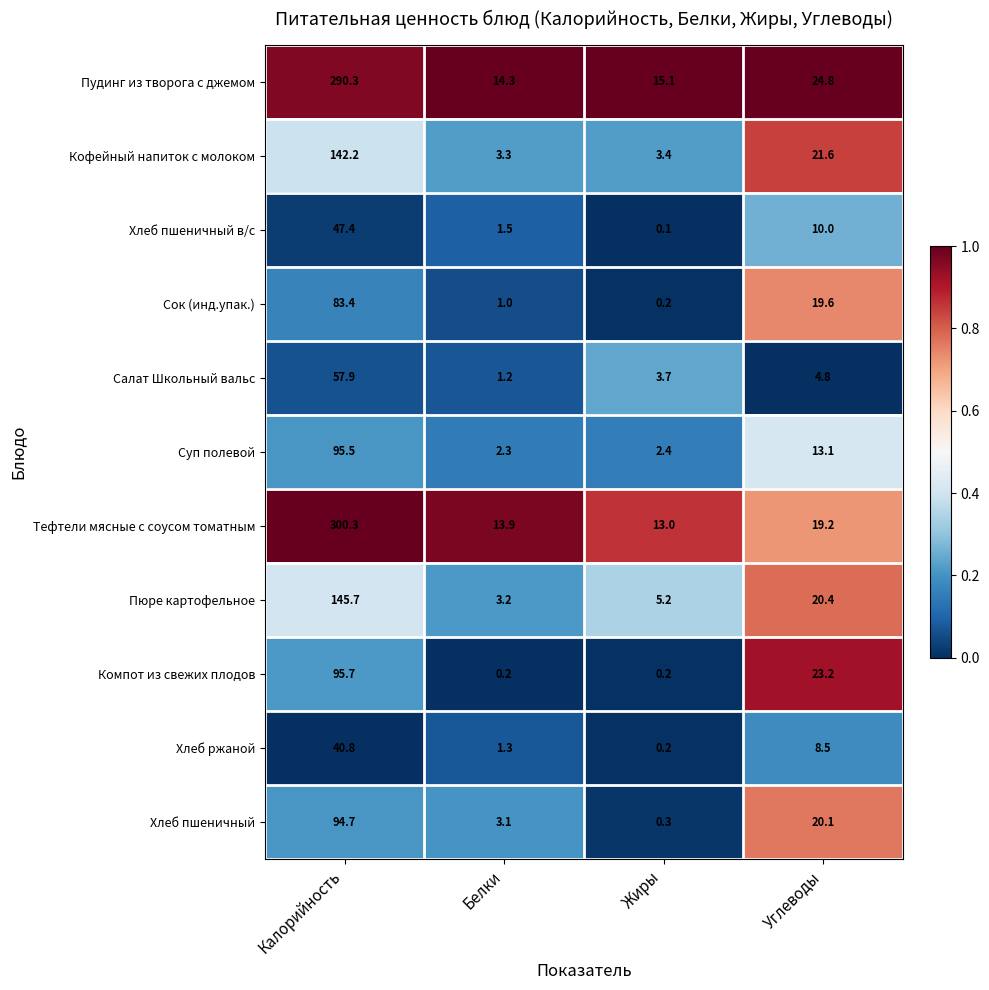

What is the sum of the Пюре картофельное values at Калорийность and Жиры?

150.9